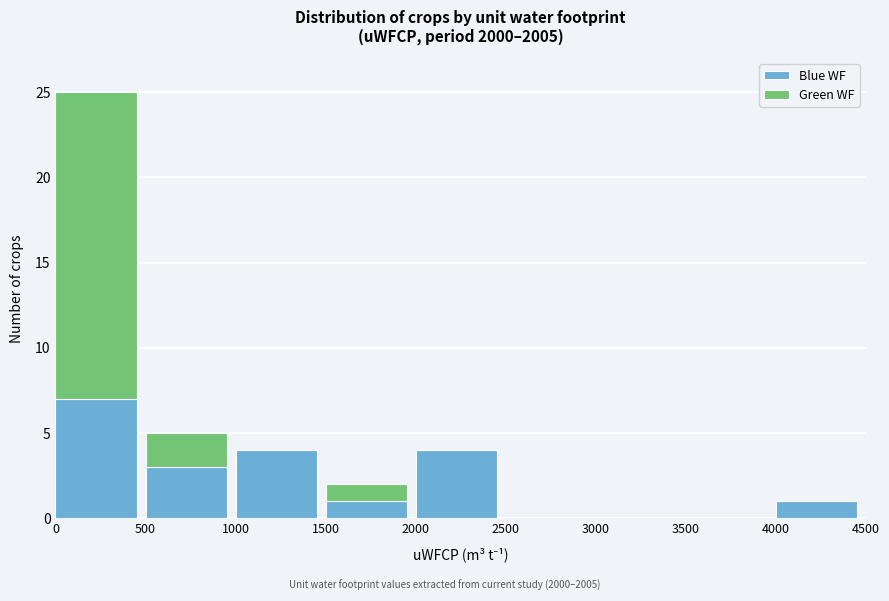

Reading left to right, list the values for the Blue WF series.

0=7	500=3	1000=4	1500=1	2000=4	2500=0	3000=0	3500=0	4000=1